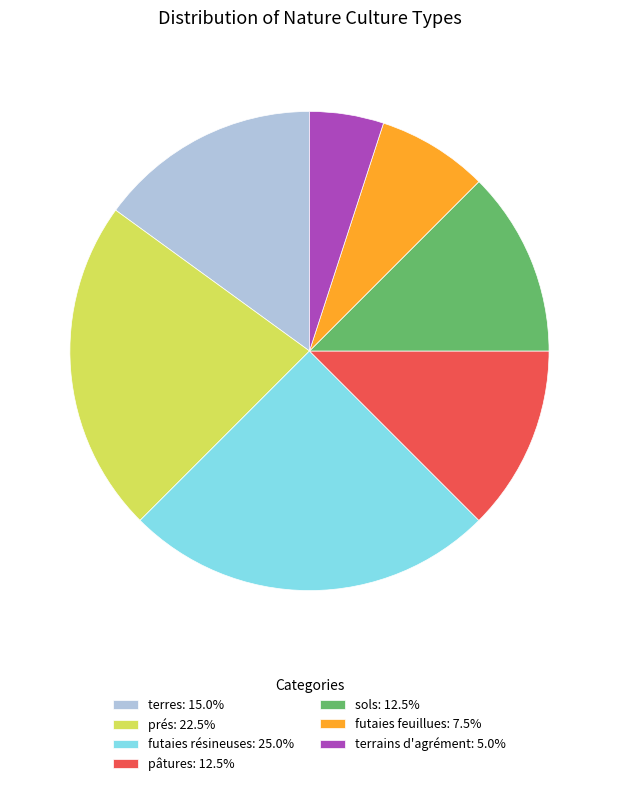

Does any single category account for the majority?

No